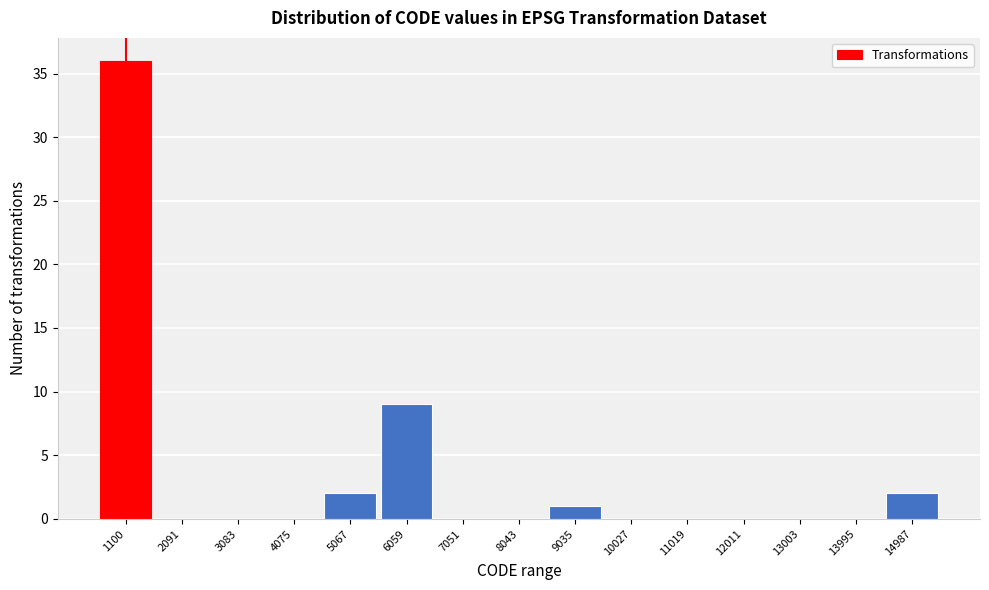

Reading right to left, transcribe all the data shown in this chart.

14987=2	13995=0	13003=0	12011=0	11019=0	10027=0	9035=1	8043=0	7051=0	6059=9	5067=2	4075=0	3083=0	2091=0	1100=36